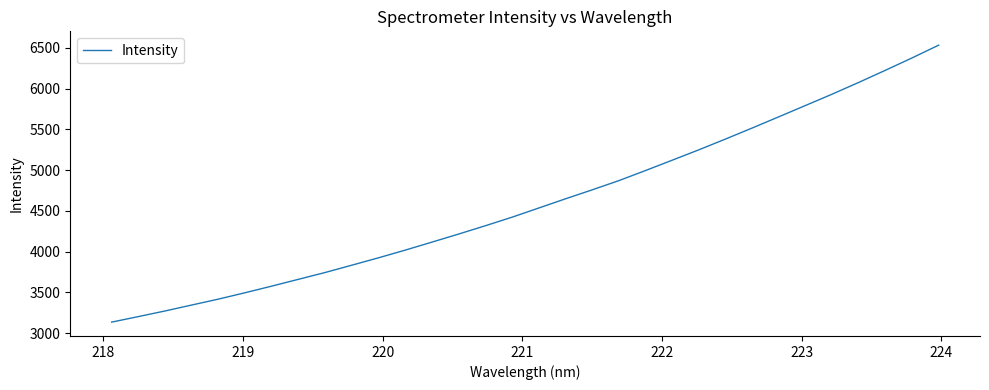

How many values are below 4535?

16